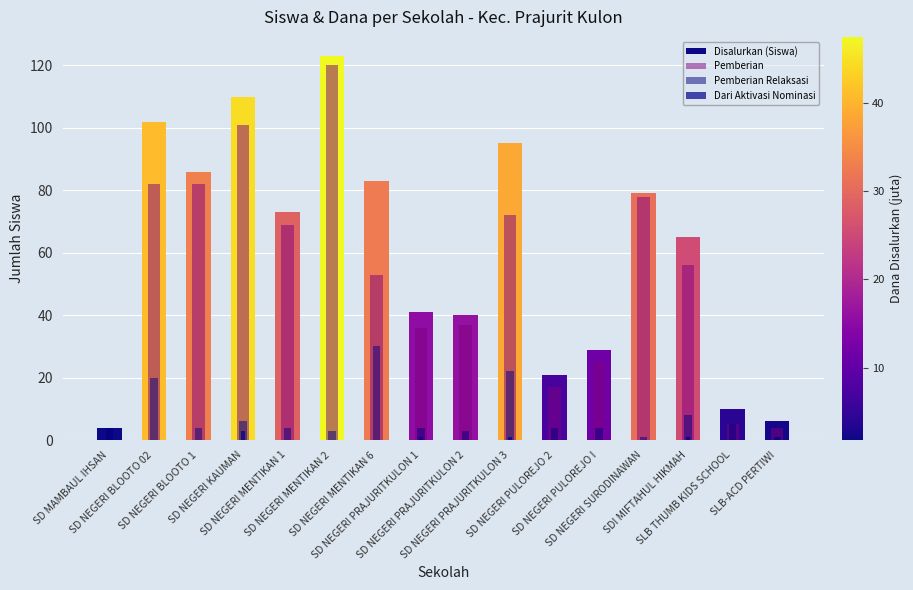

The Pemberian Relaksasi series shows 10 at SD NEGERI PRAJURITKULON 3. True or false?

False